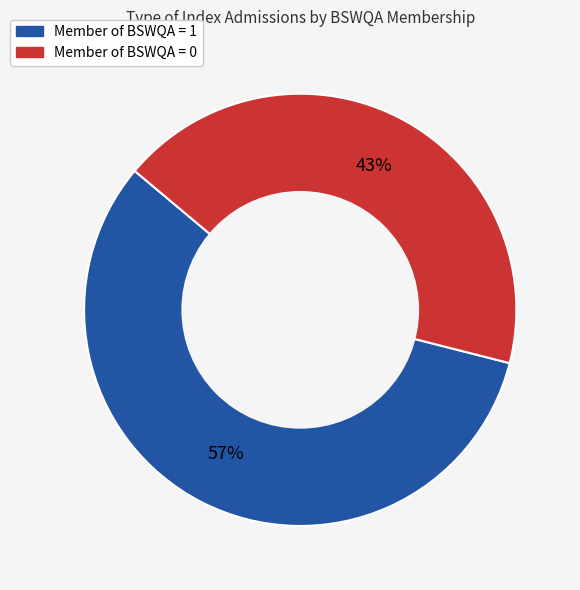

The Member of BSWQA = 0 slice represents 28% of the pie. True or false?

False